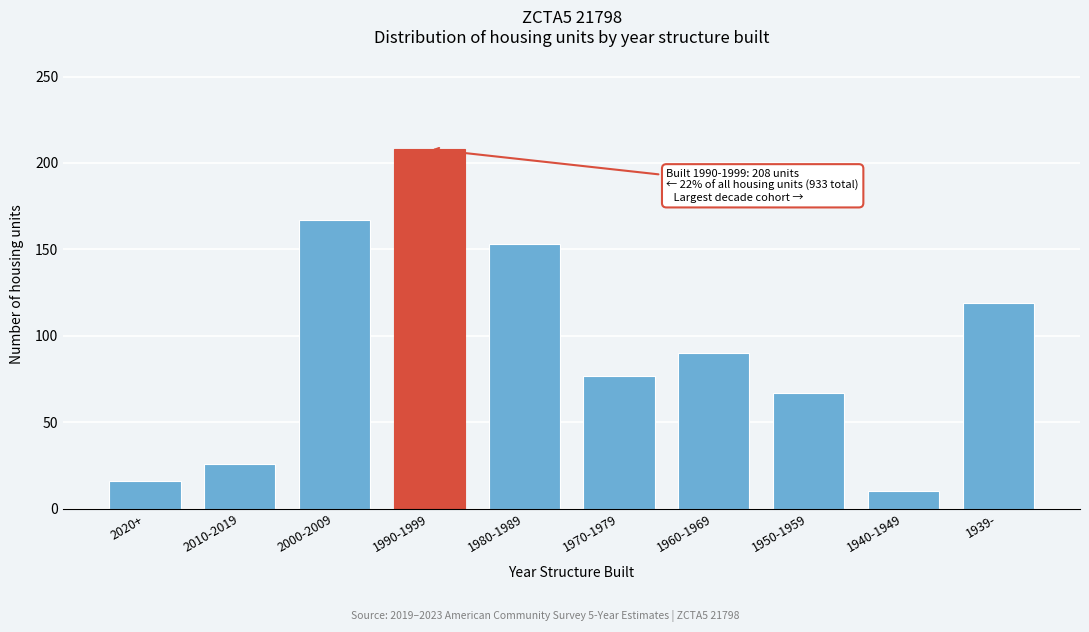

Reading left to right, what are all the values shown in this chart?

16	26	167	208	153	77	90	67	10	119